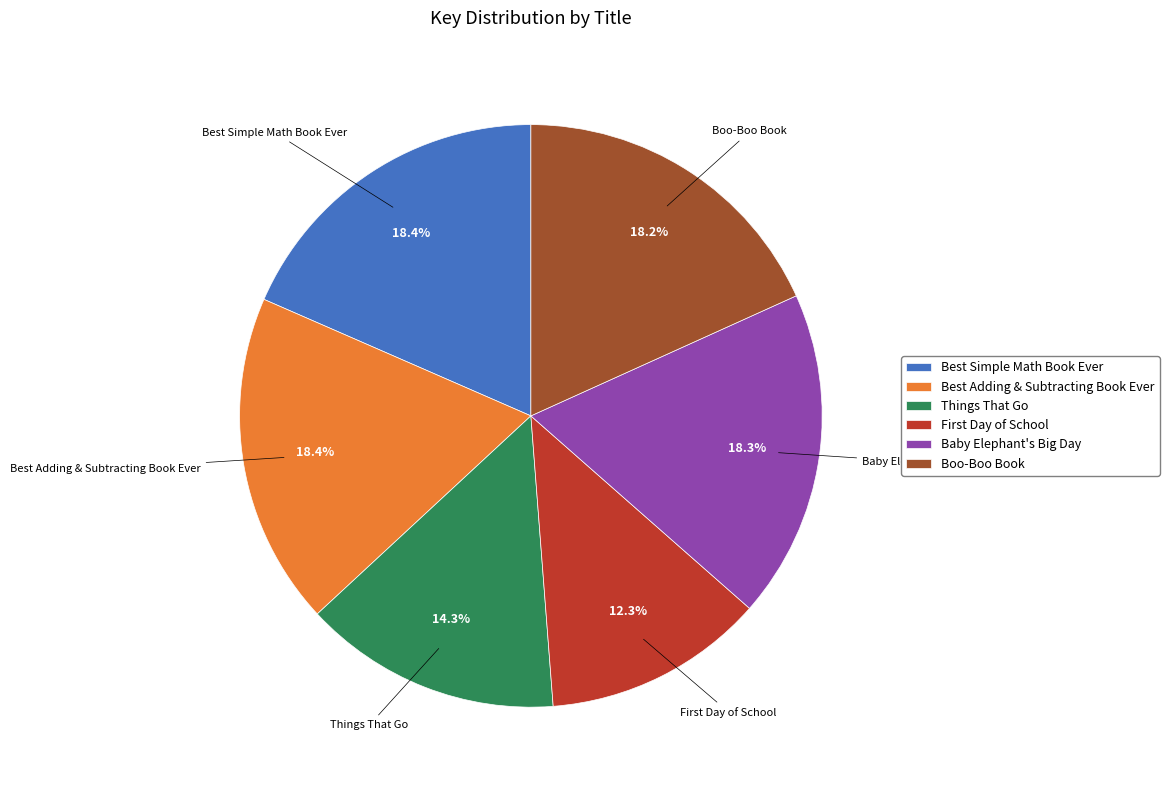

How many segments does this pie chart have?

6